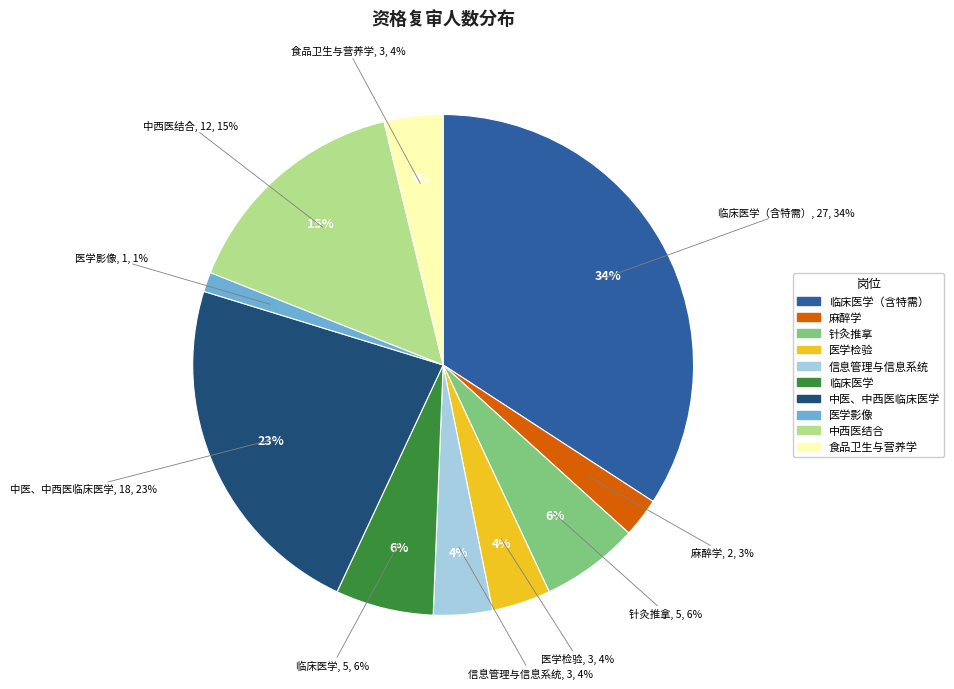

What percentage is NOT represented by 医学影像?

98.7%